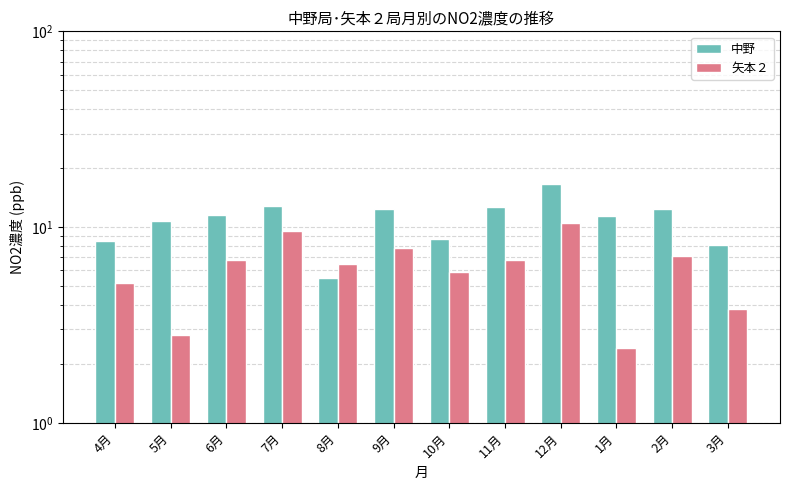

Where is 中野 nearest to the value 11?

5月